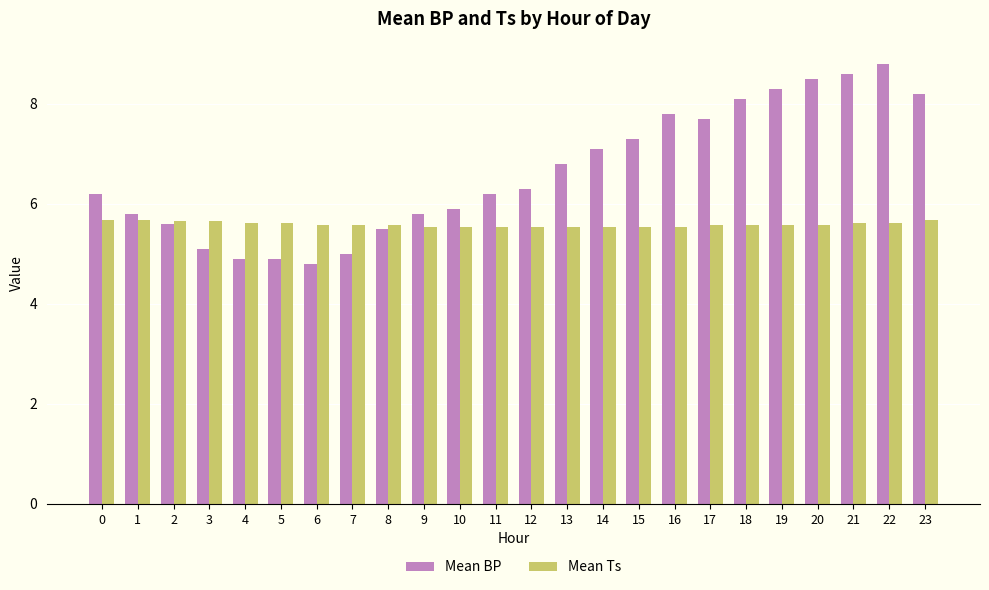

How many data points in Mean BP are above 6?

14